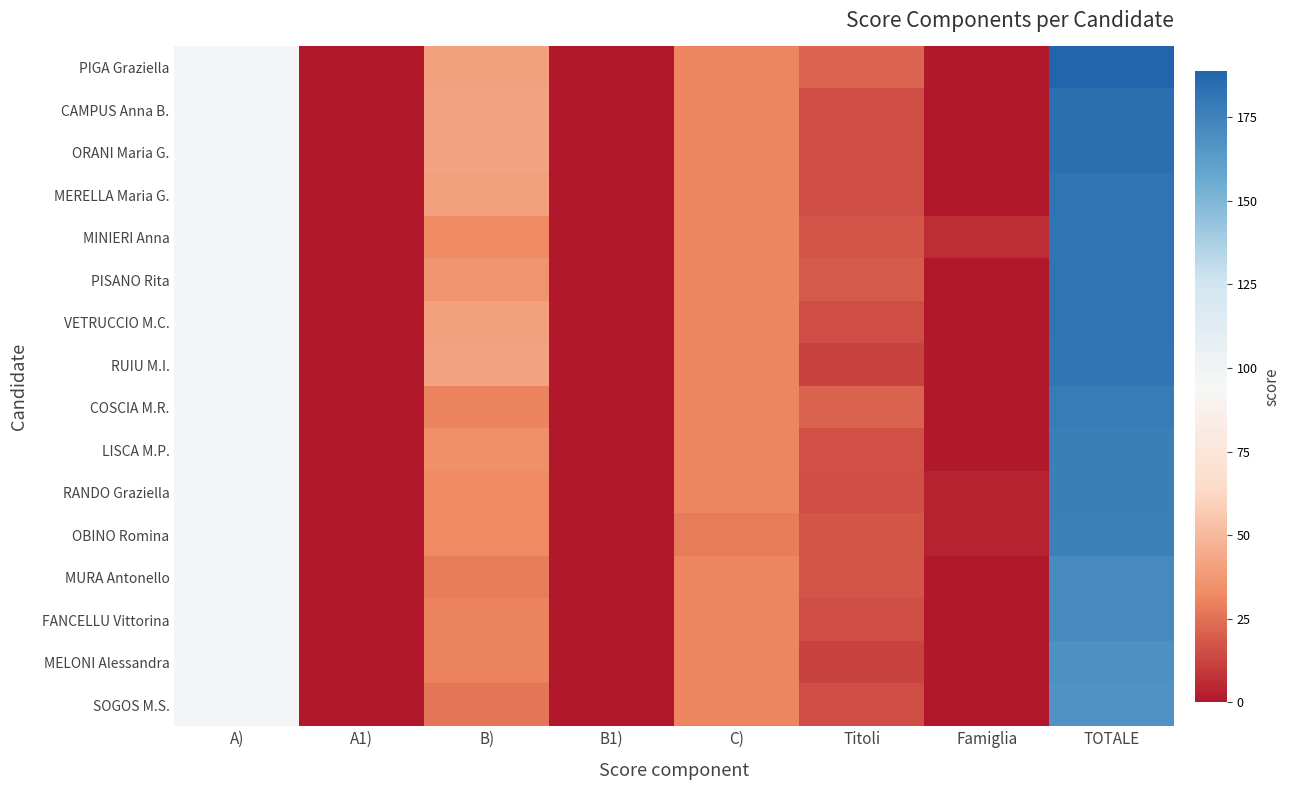

Which series has the largest range (max minus min)?

PIGA Graziella